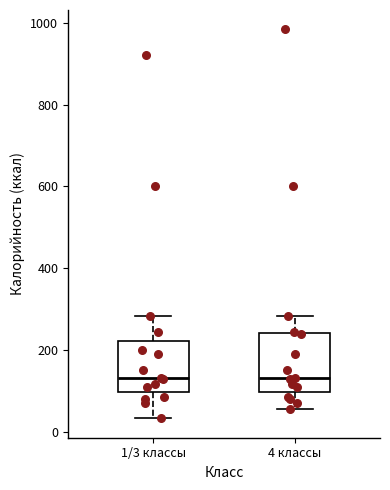

Reading left to right, transcribe this box plot: for each box, give where its median line is, the range the box spans, and where its two whiskers end, as read against the y-axis. The values are not printed on the chart, so give them approximately, as read against the axis.

1/3 классы: median 140, box 100 to 220, whiskers 40 to 280
4 классы: median 140, box 100 to 240, whiskers 60 to 280